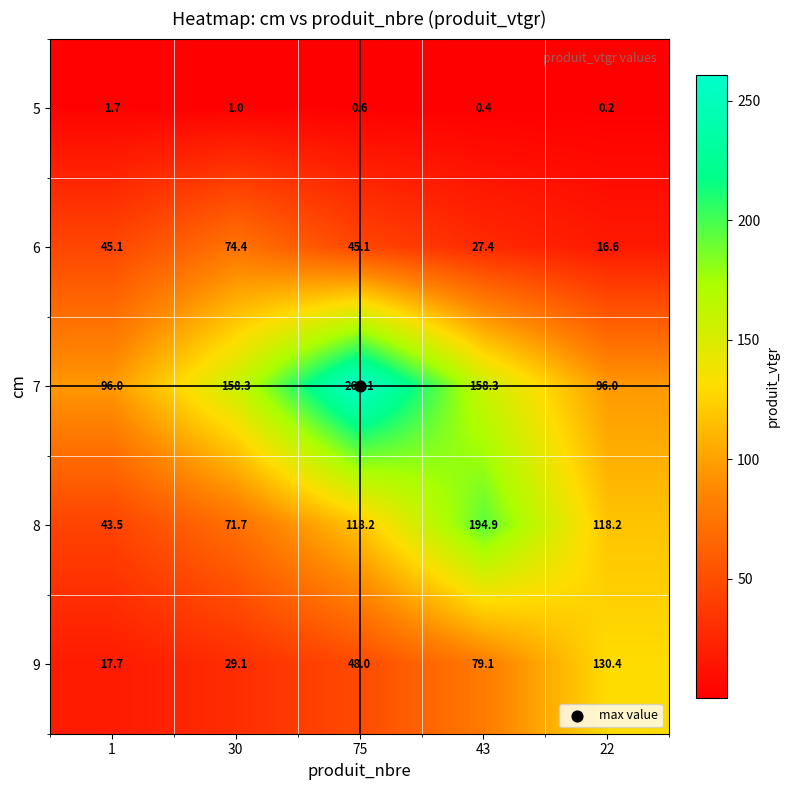

Which series has the widest spread of values?

7